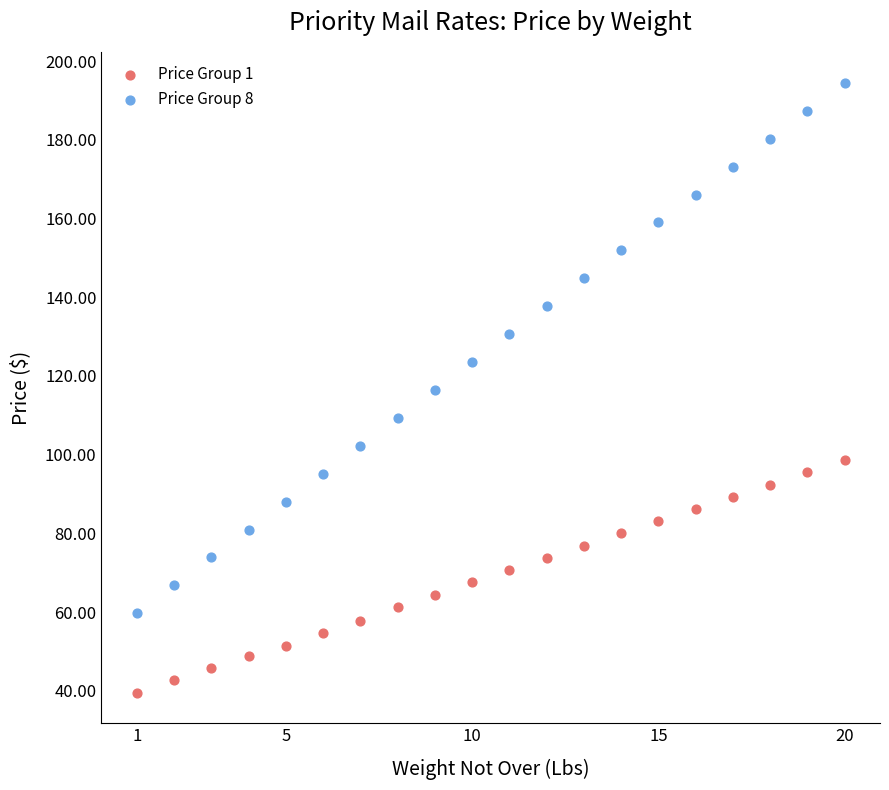

Which series contains the highest Y value?

Price Group 8